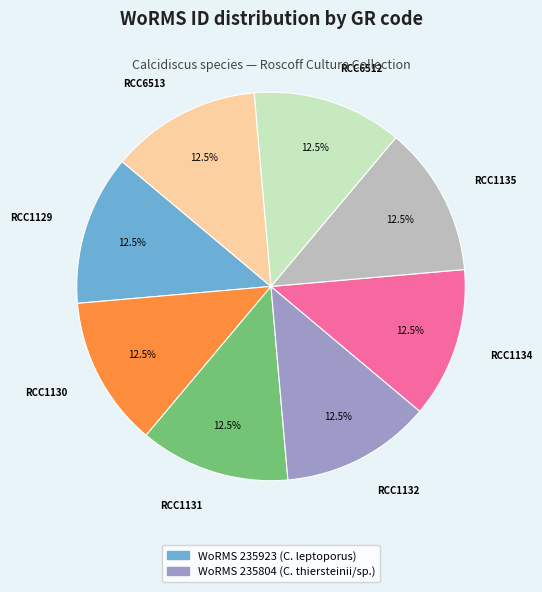

How many slices are in this pie chart?

8